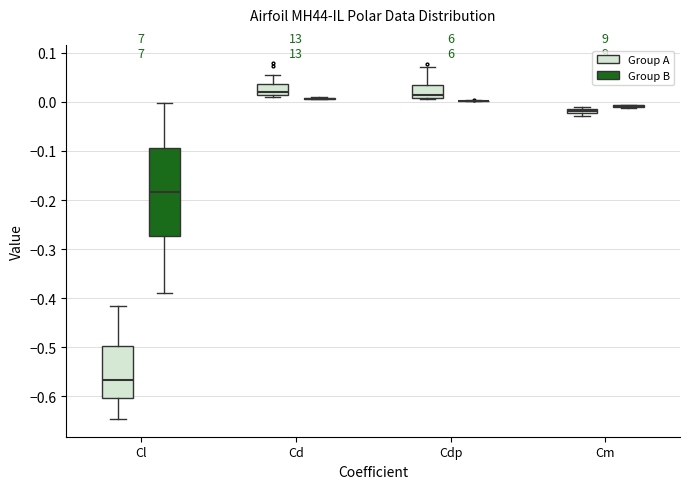

Which box is the tallest, from its lower edge to its upper edge?

Cl (Group B)